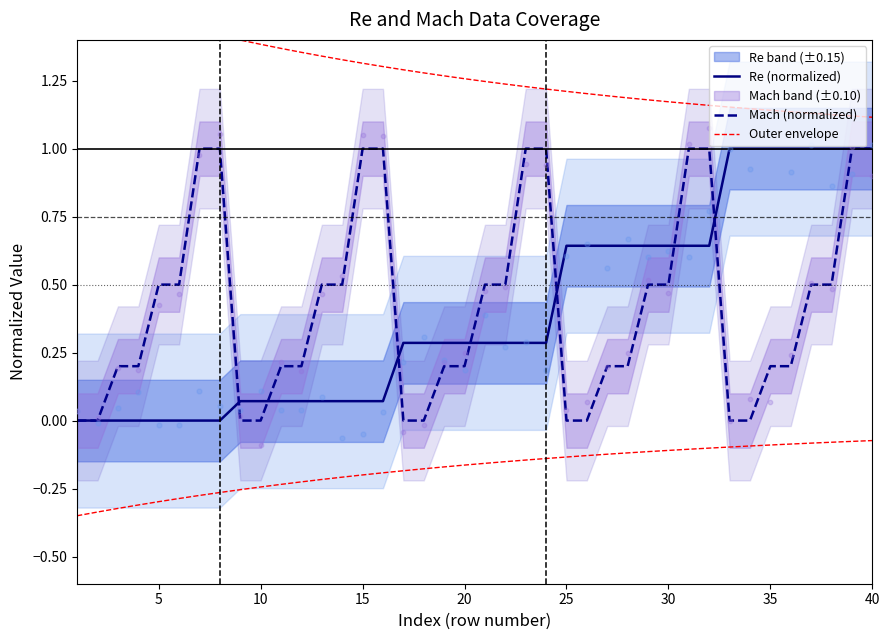

What is the highest value of the Re (normalized) series?

1.0